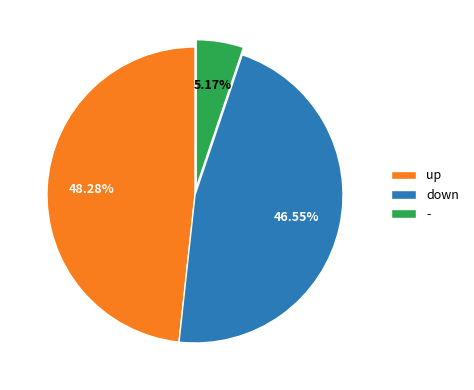

The down slice represents 36% of the pie. True or false?

False